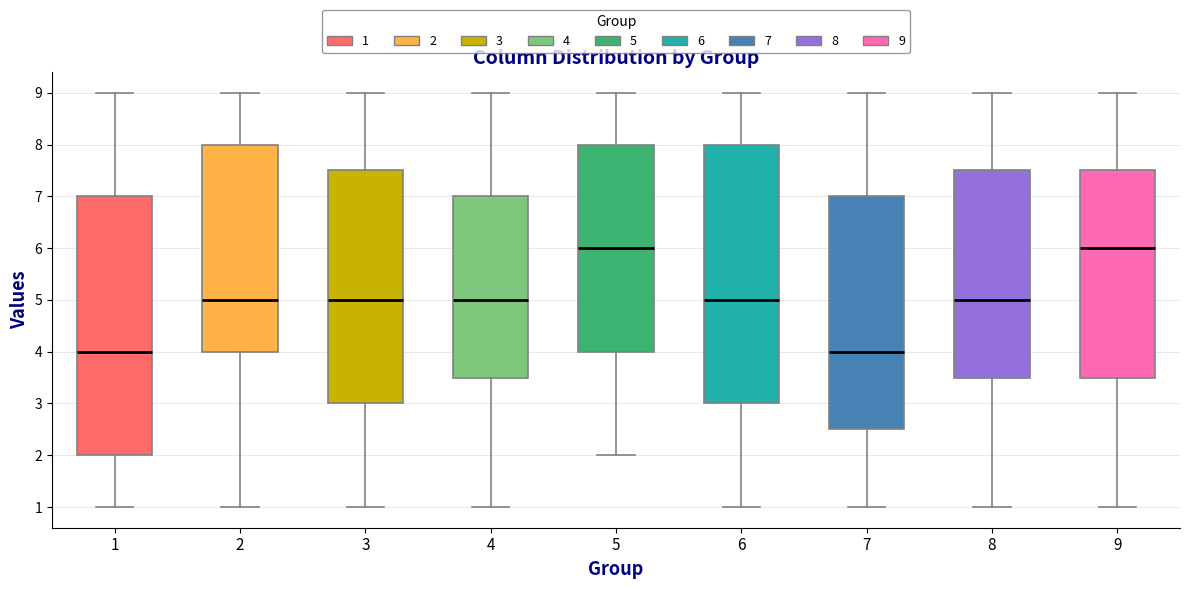

Where does the upper whisker of the box at x = 5 end on the y-axis? The values are not printed on the chart, so give them approximately, as read against the axis.

9.0